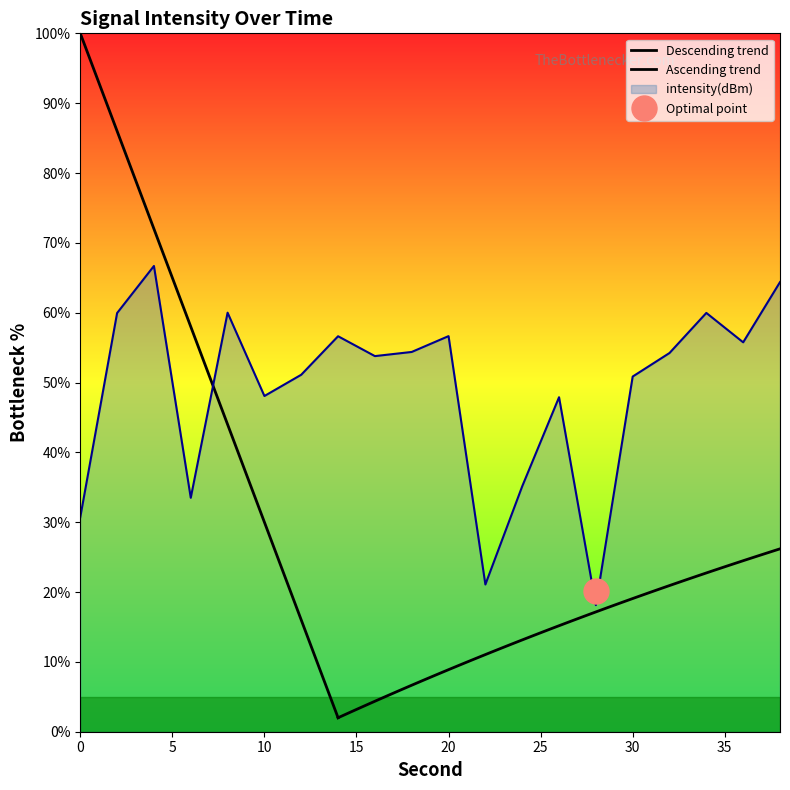

What is the maximum value for intensity(dBm)?

66.7